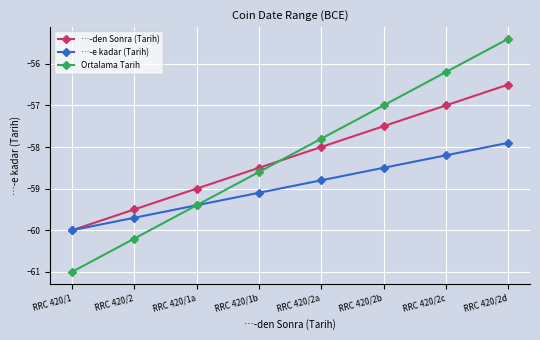

Which series changed the most between RRC 420/1 and RRC 420/2?

Ortalama Tarih